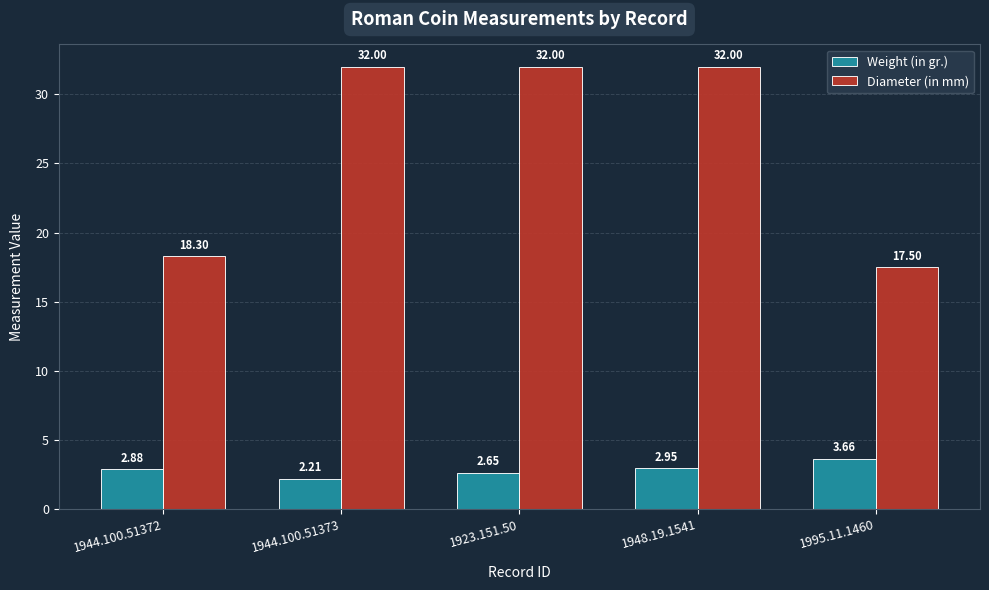

List the series in order of their overall mean, lowest first.

Weight (in gr.), Diameter (in mm)